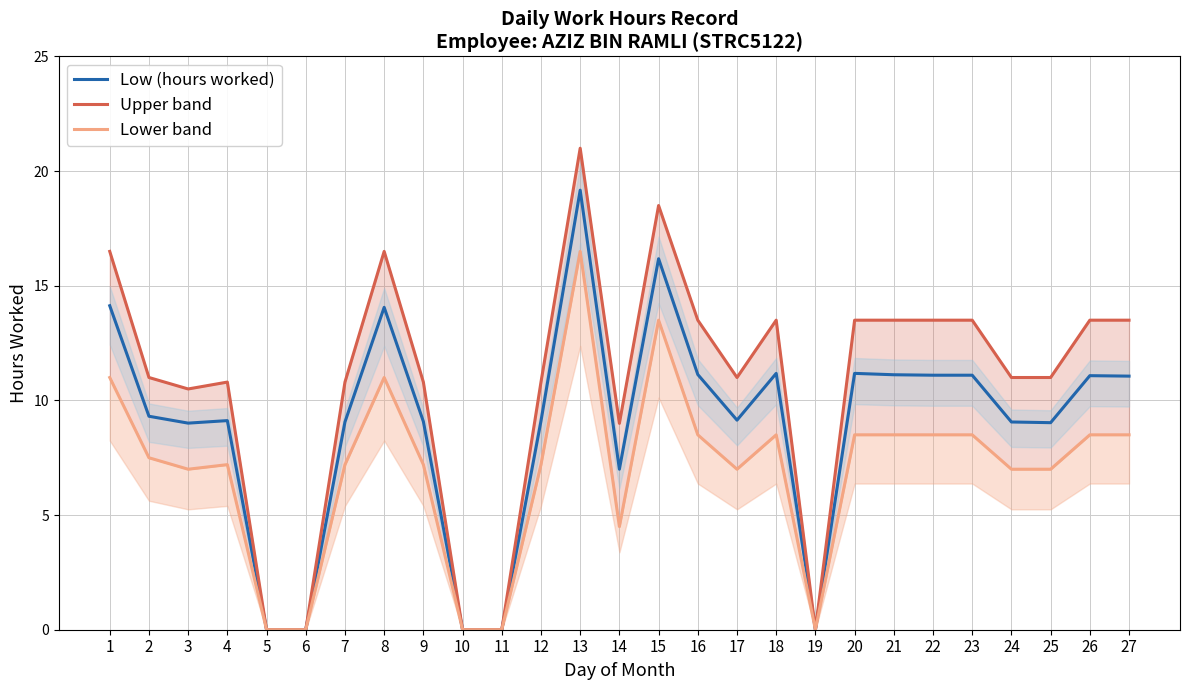

What is the value of the Low (hours worked) point at the 1st from the left?

14.1